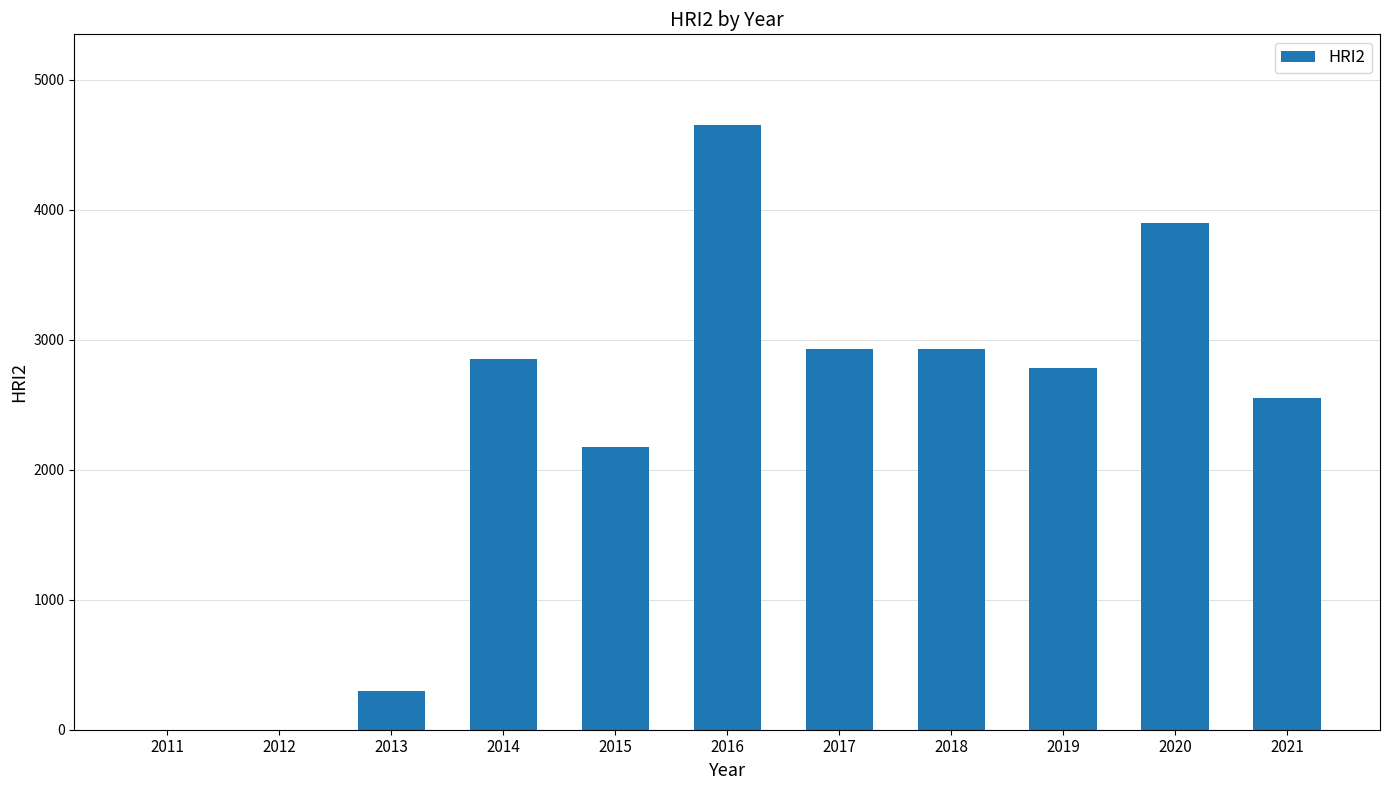

Reading left to right, what are all the values shown in this chart?

0	0	300	2850	2175	4650	2925	2925	2784	3900	2550